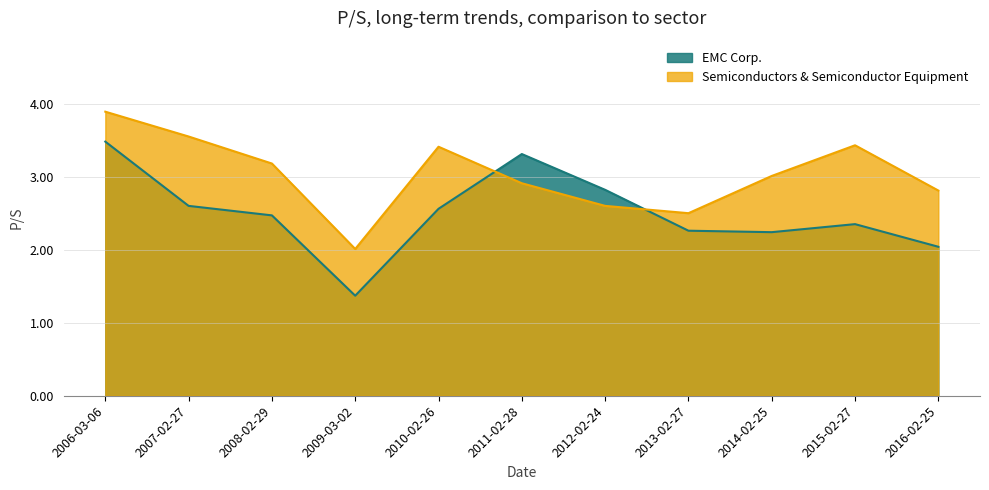

At 2009-03-02, list the series in order from smallest to largest.

EMC Corp., Semiconductors & Semiconductor Equipment